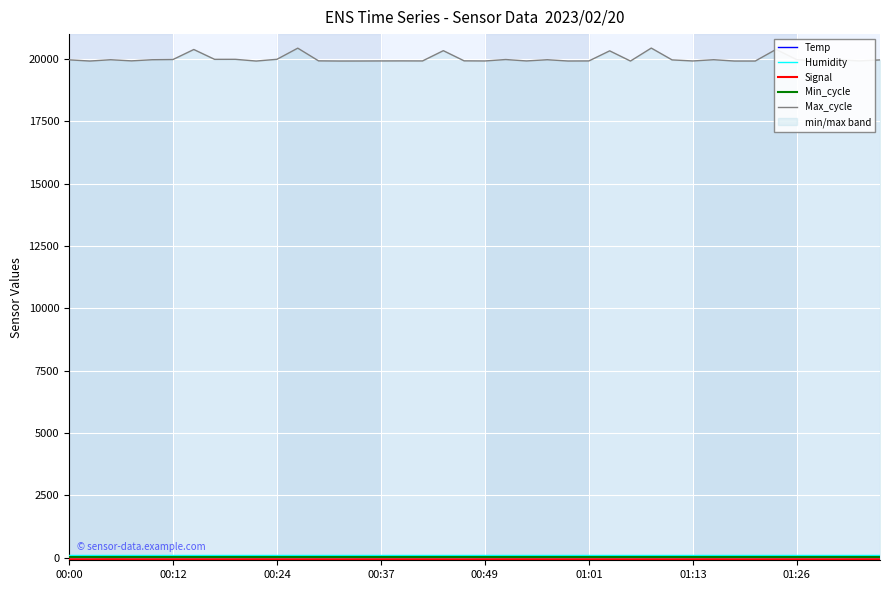

How many series are shown in this chart?

5